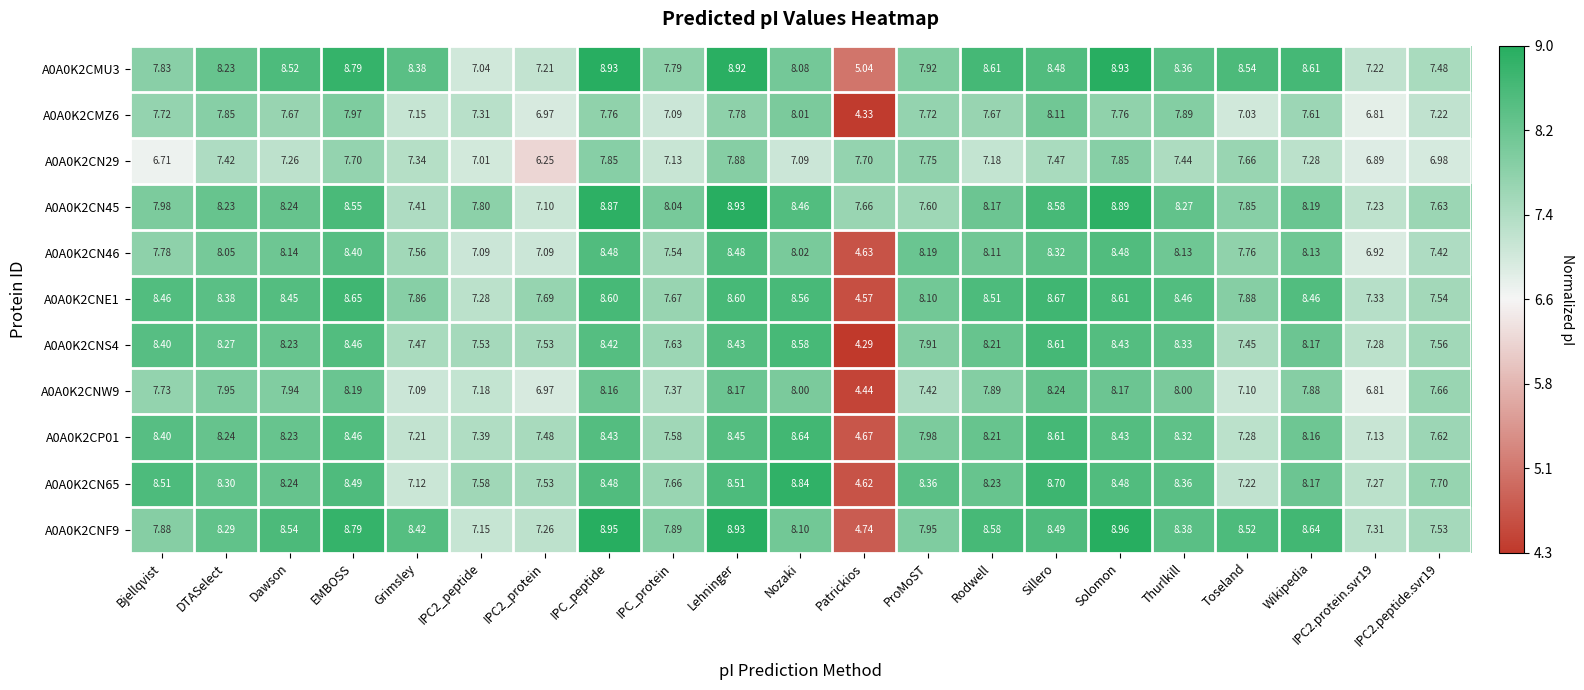

Where does the A0A0K2CP01 series first go above 8?

Bjellqvist